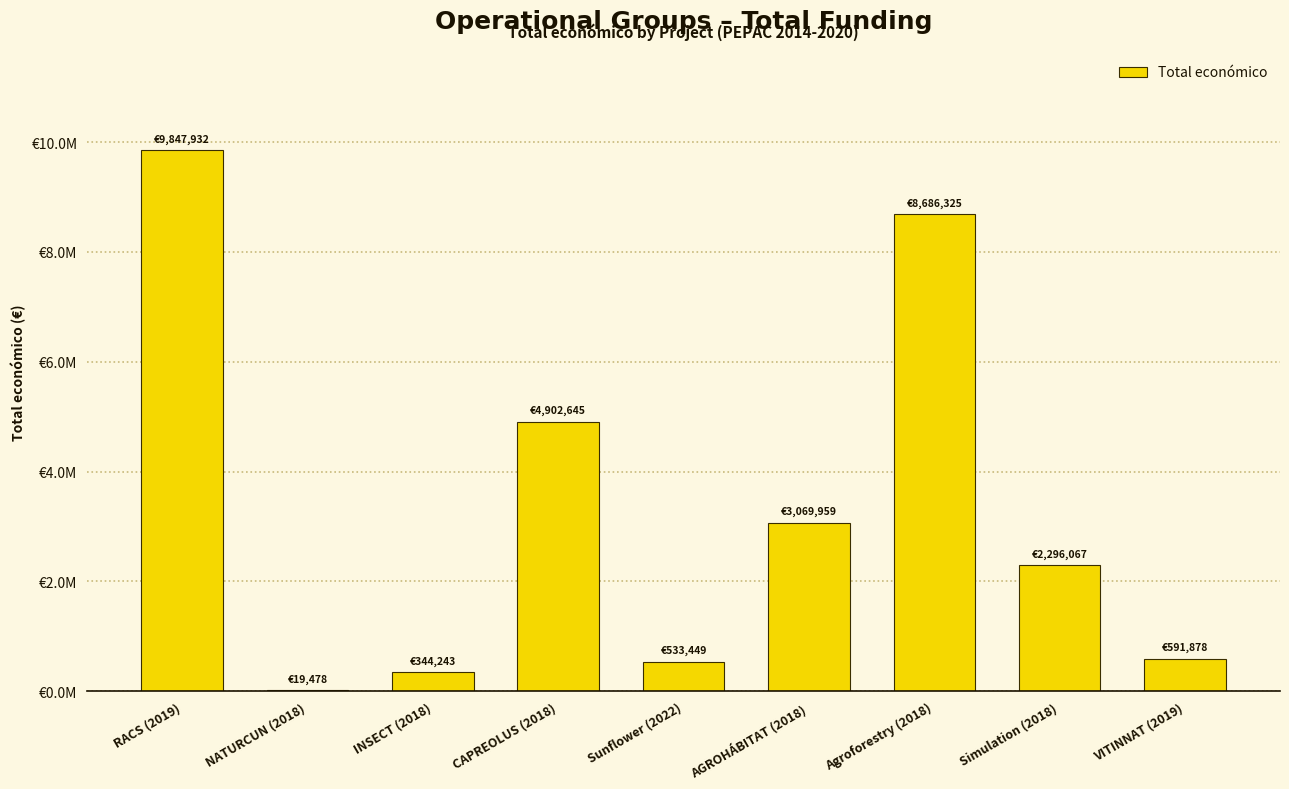

Approximately how many times larger is the value at Sunflower (2022) compared to VITINNAT (2019)?

0.9